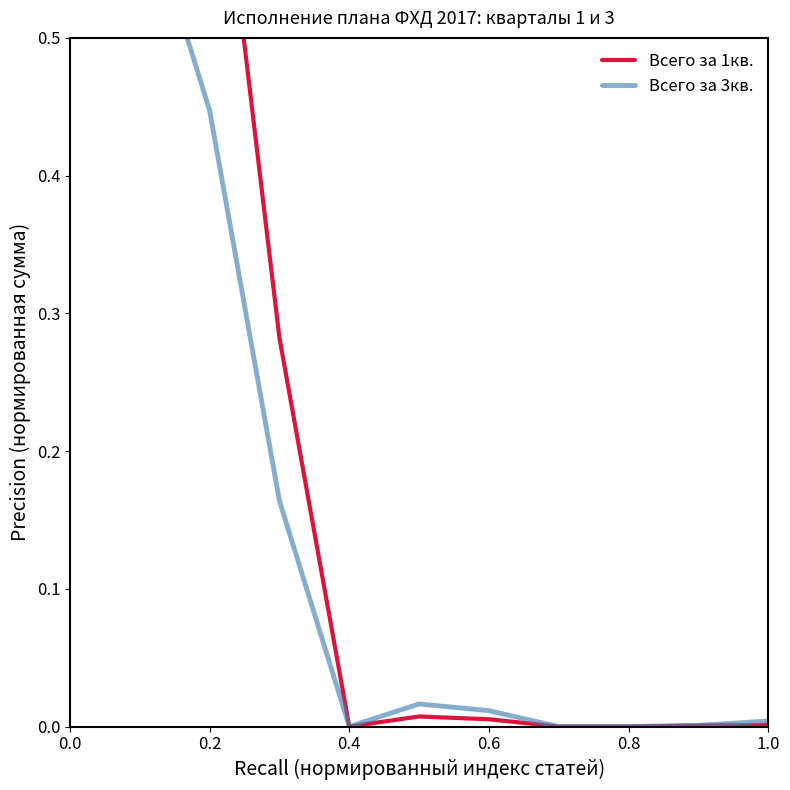

Does the chart display data point markers on the line(s)?

No